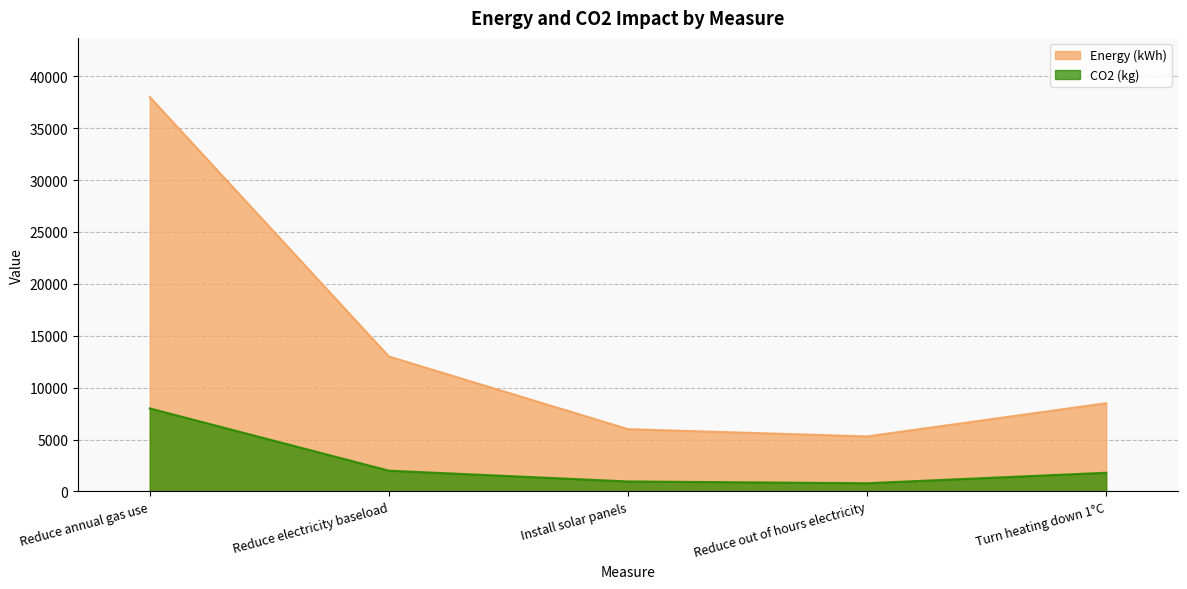

What is the total value across all series at Reduce electricity baseload?

15000